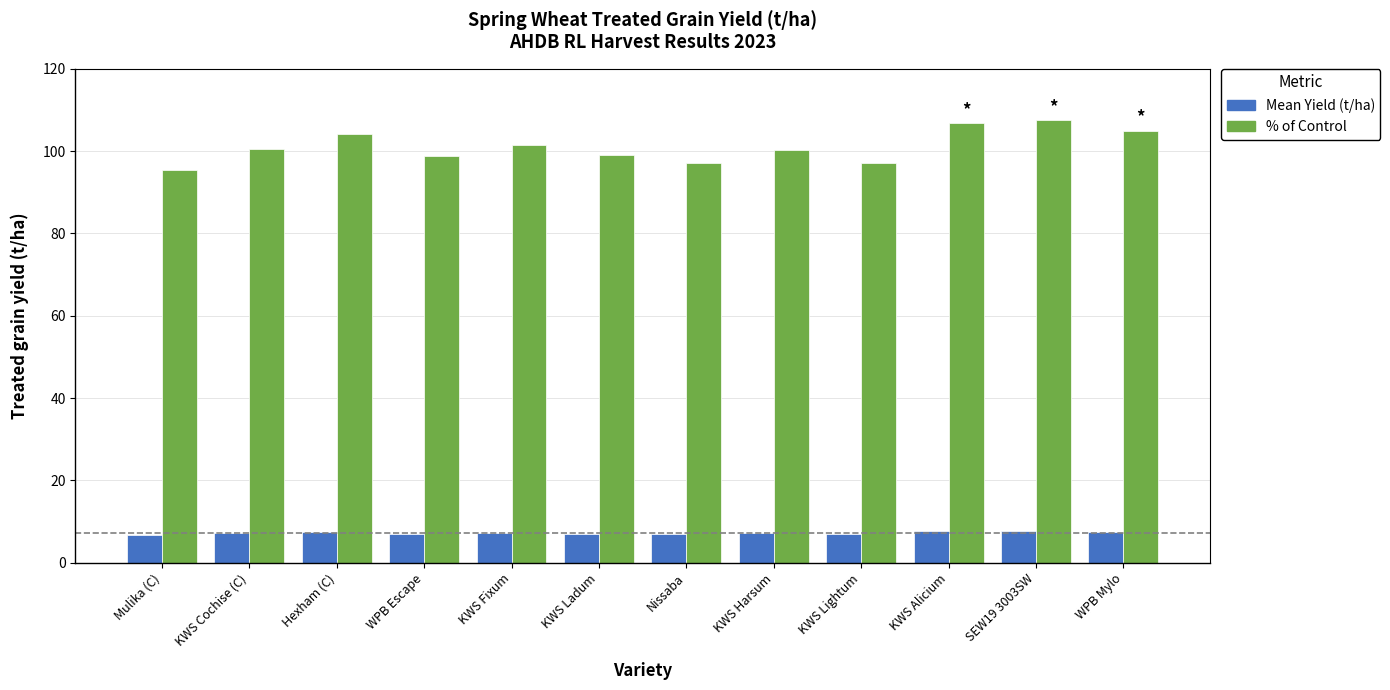

What position from the left is SEW19 3003SW?

11